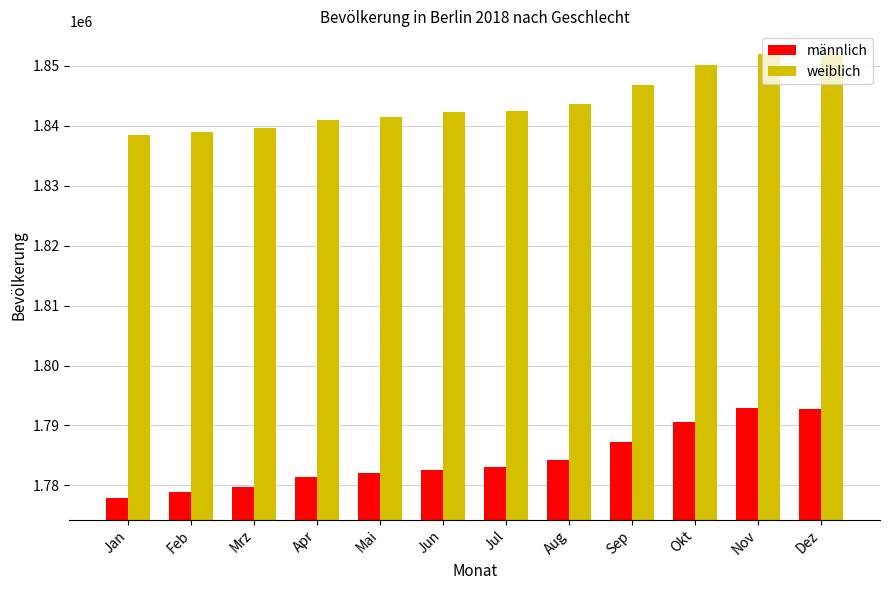

What is the maximum value shown in the chart?

1852075